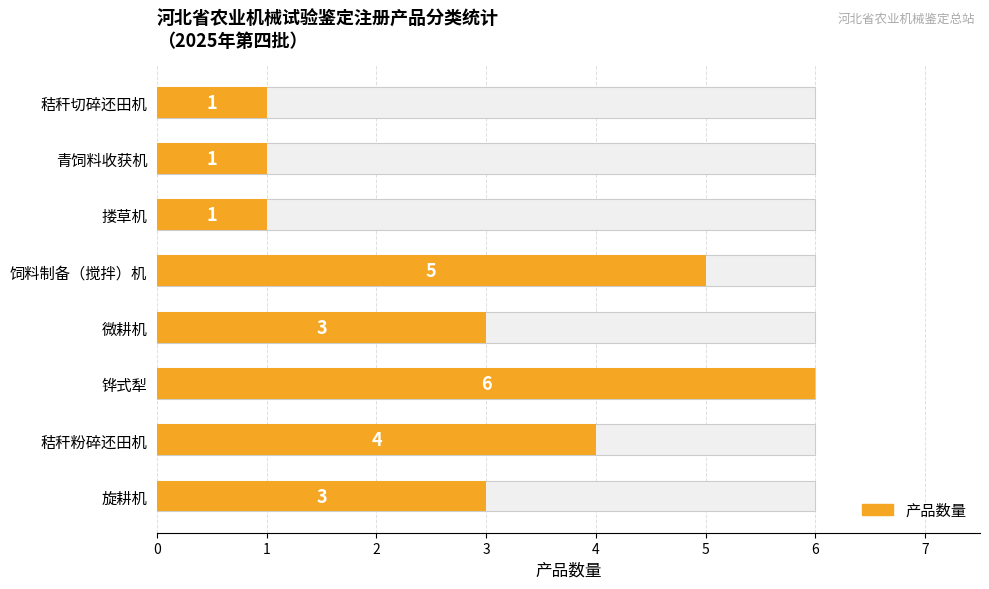

Is it true that the value at 饲料制备（搅拌）机 is 5?

True